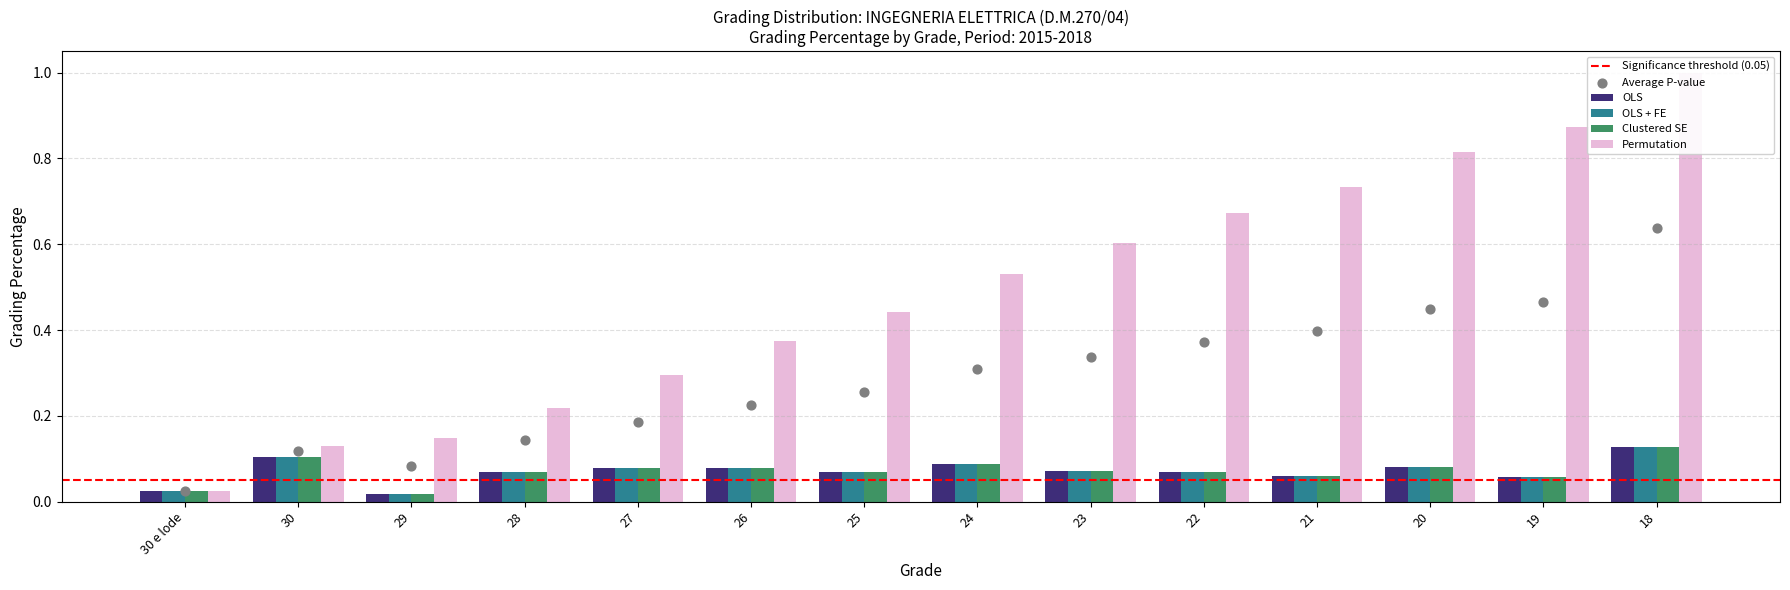

Which series has the widest spread of Y values?

Permutation